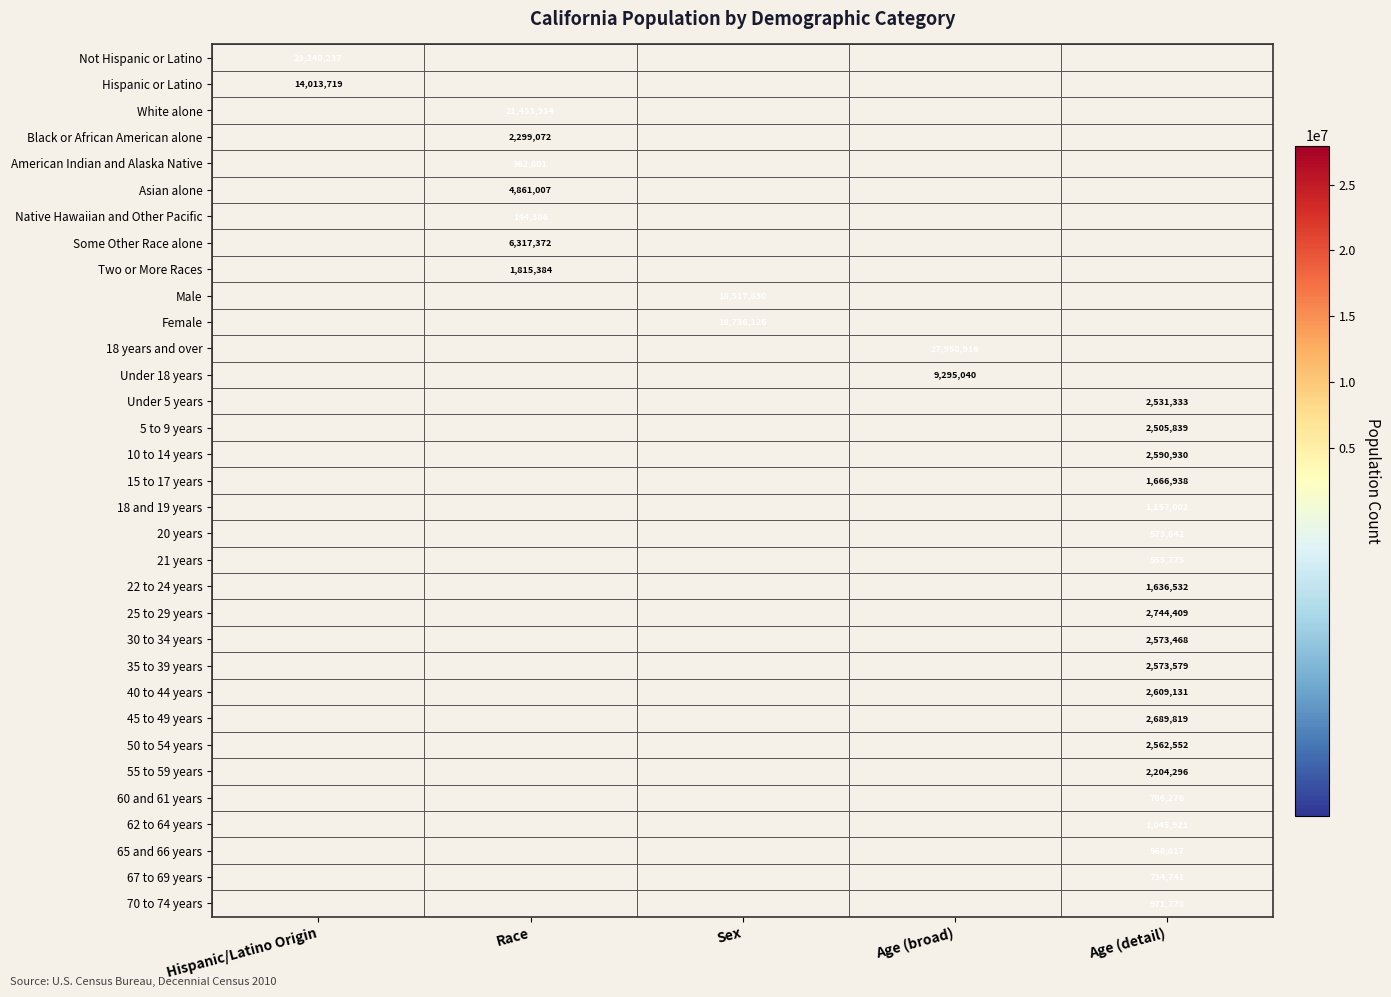

True or false: Some Other Race alone has a value of 10644361.0 at Race.

False